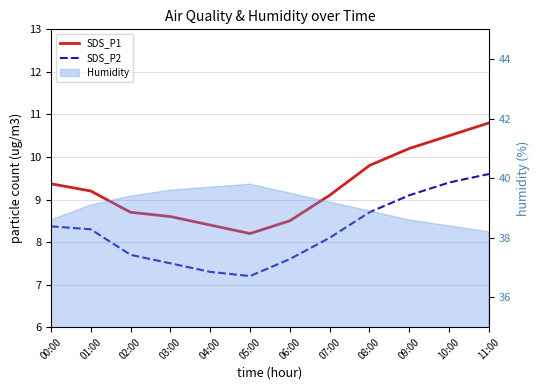

Reading right to left, extract all data points from this chart.

SDS_P1: 11:00=10.8	10:00=10.5	09:00=10.2	08:00=9.8	07:00=9.1	06:00=8.5	05:00=8.2	04:00=8.4	03:00=8.6	02:00=8.7	01:00=9.2	00:00=9.4
SDS_P2: 11:00=9.6	10:00=9.4	09:00=9.1	08:00=8.7	07:00=8.1	06:00=7.6	05:00=7.2	04:00=7.3	03:00=7.5	02:00=7.7	01:00=8.3	00:00=8.4